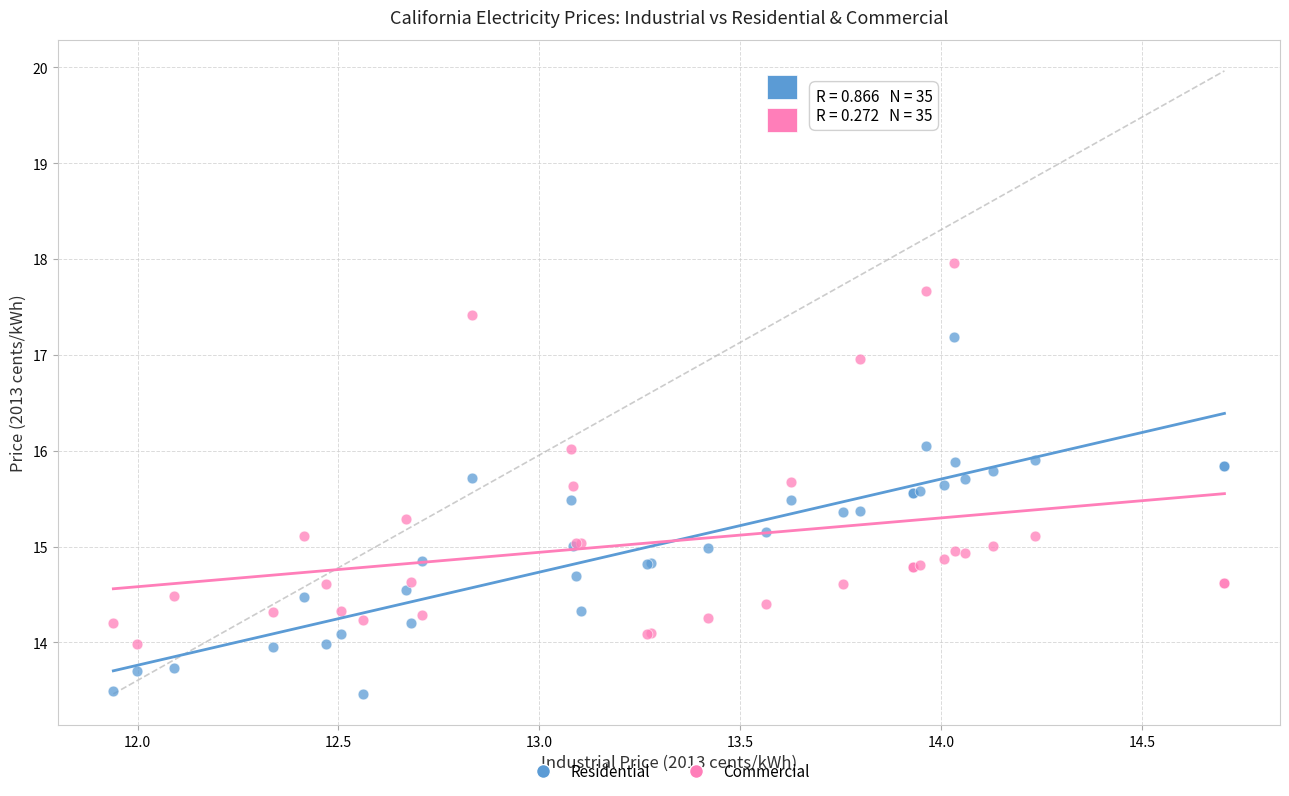

Which series has the widest spread of Y values?

Commercial